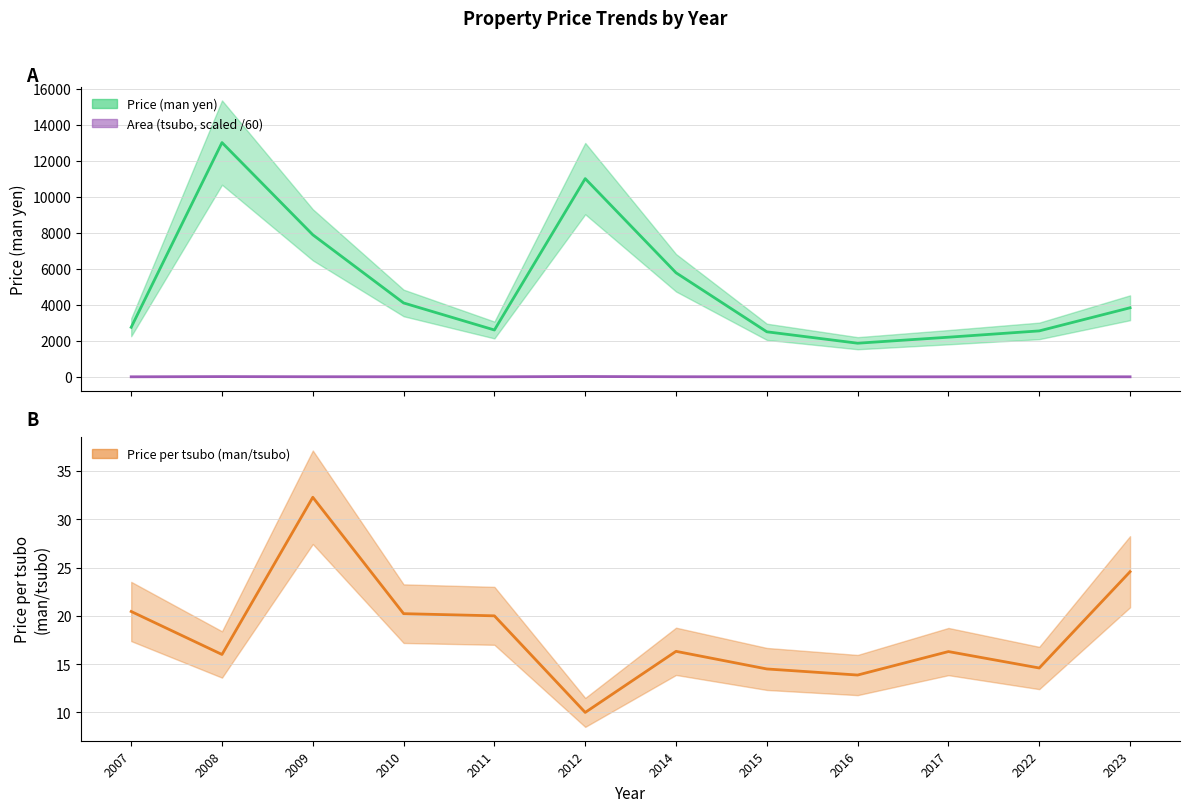

What are all the series names shown in the legend?

Price (man yen), Price per tsubo, Area (tsubo)